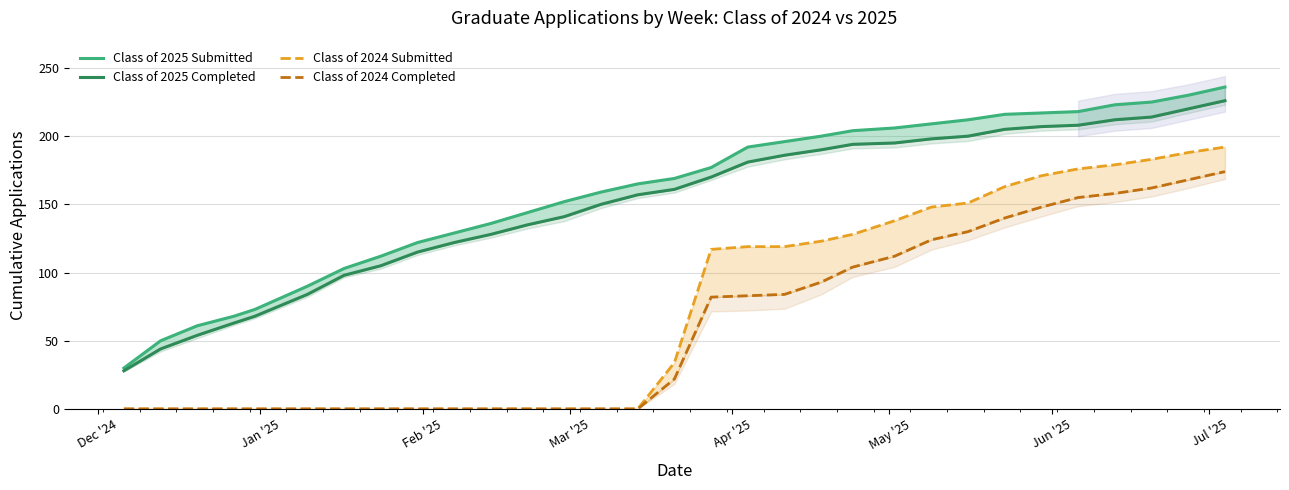

Which series has the largest total across all categories?

Class of 2025 Submitted